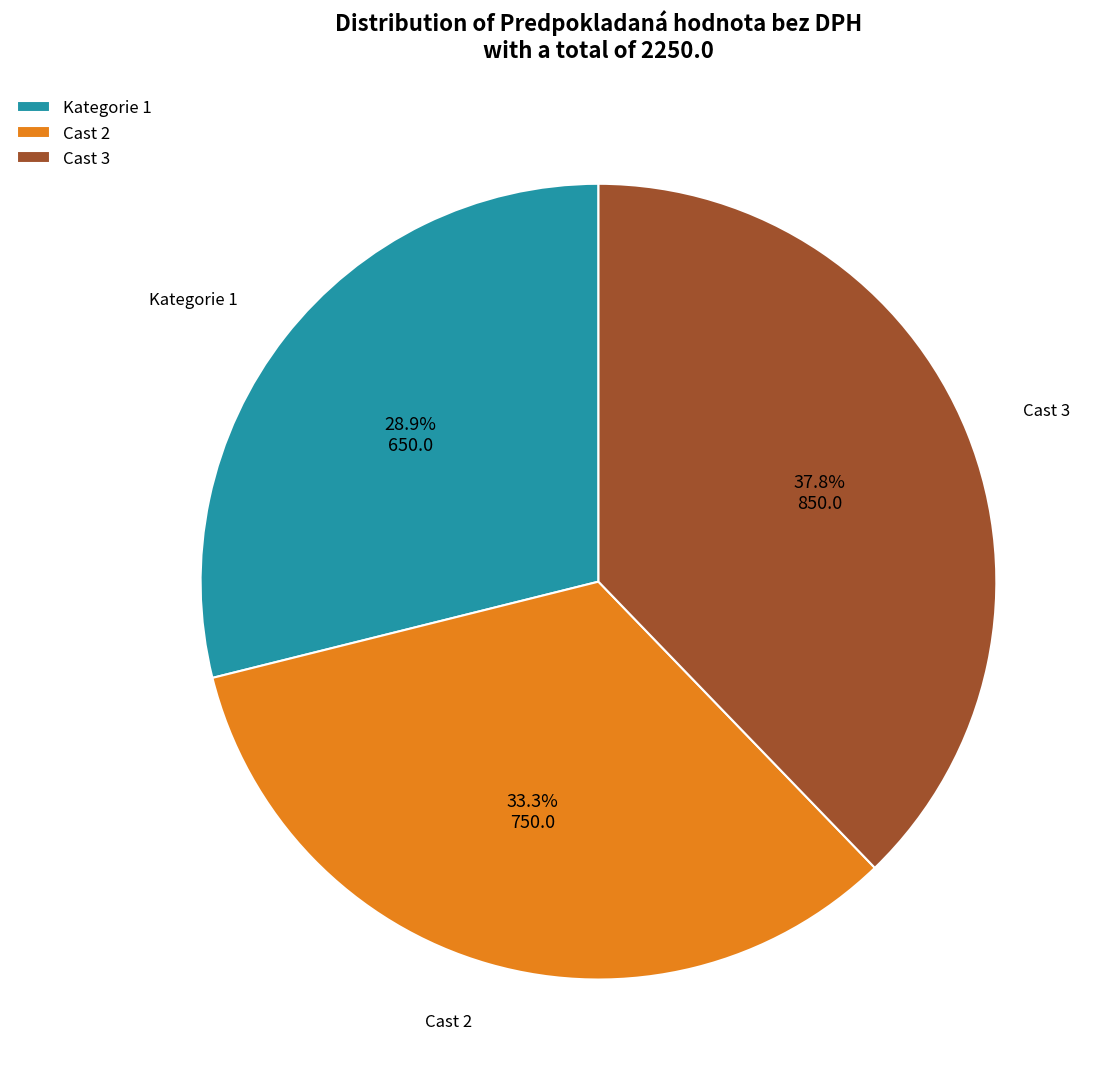

Does Cast 3 represent more than half of the total?

No